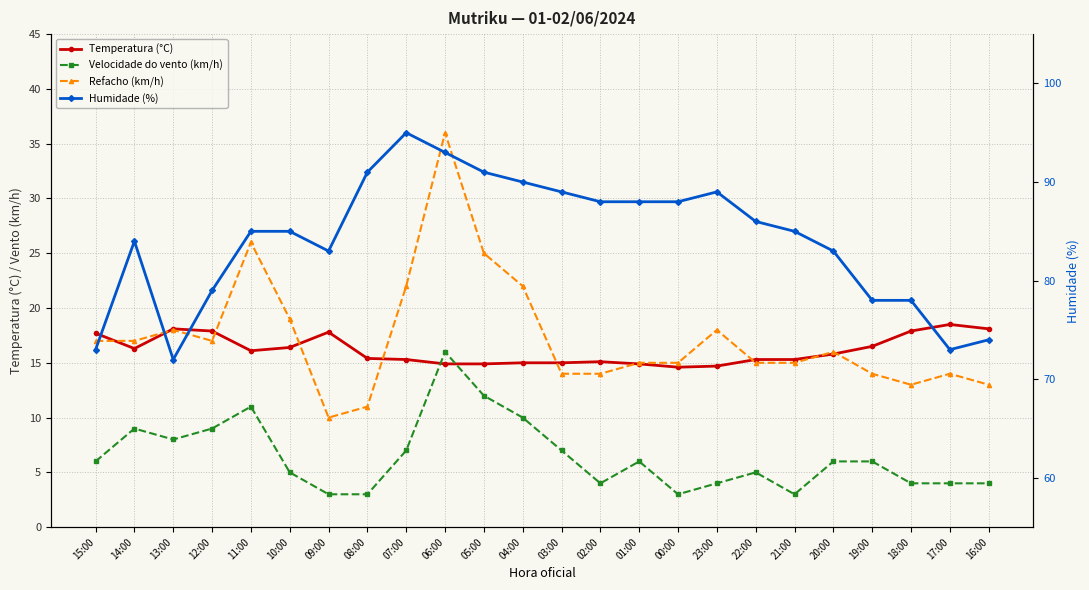

Which series changed the most between 12:00 and 03:00?

Humidade (%)